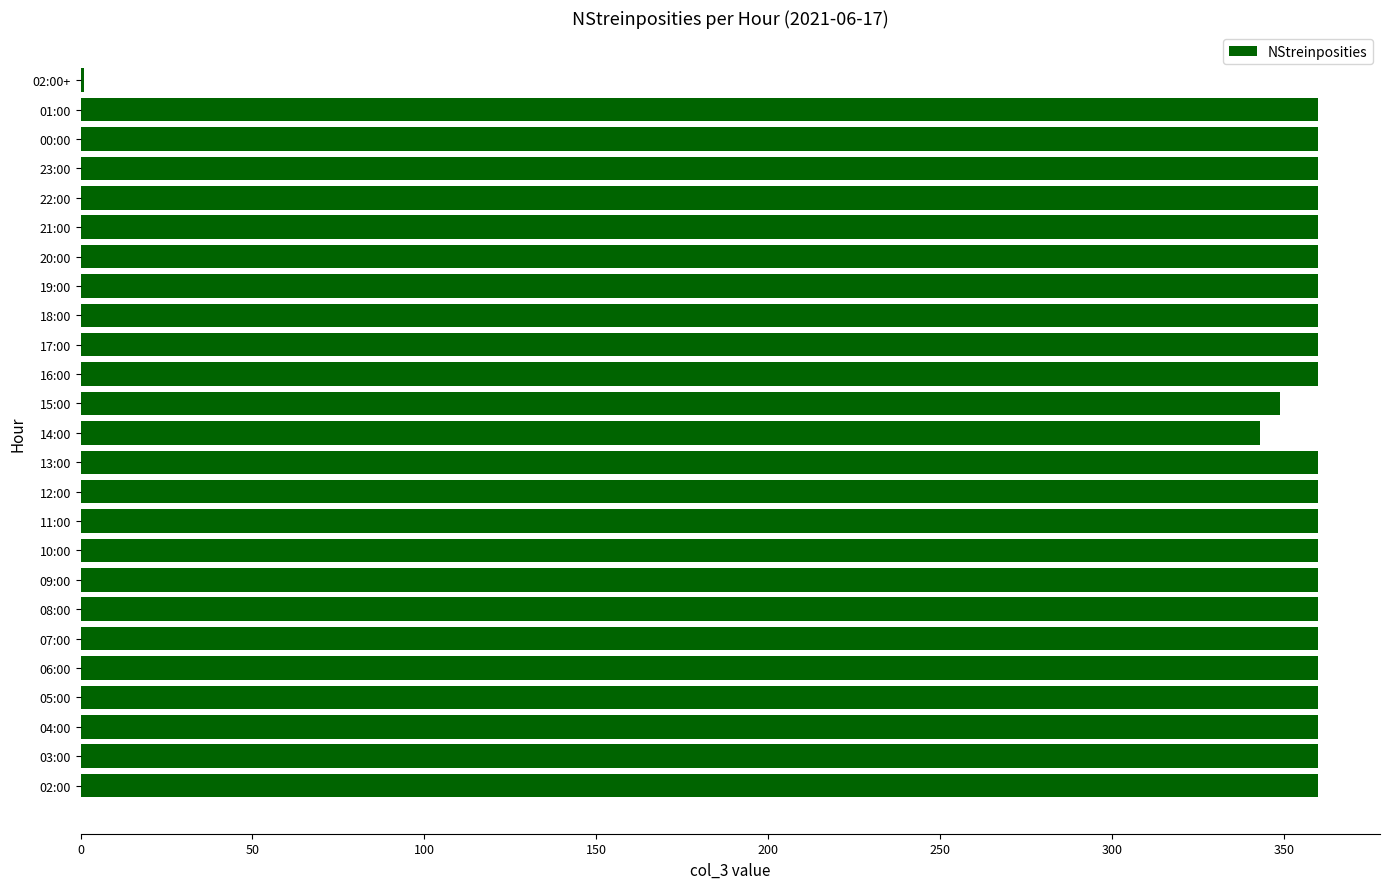

Is it true that the value at 16:00 is 646?

False